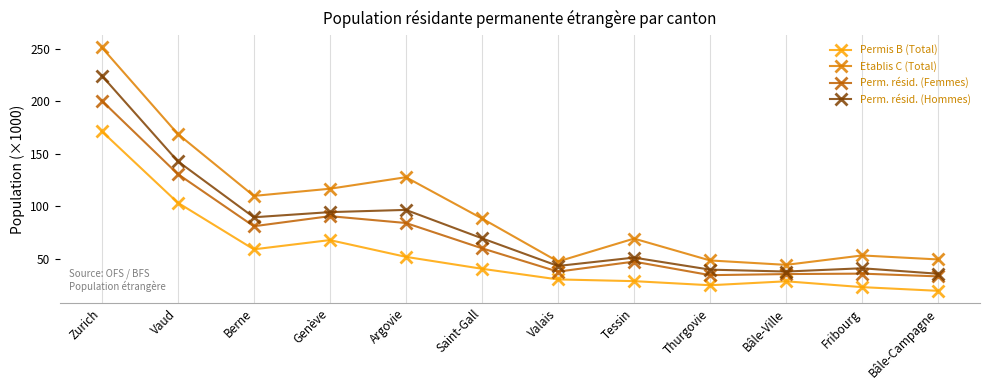

At which category is the sum across all series the highest?

Zurich